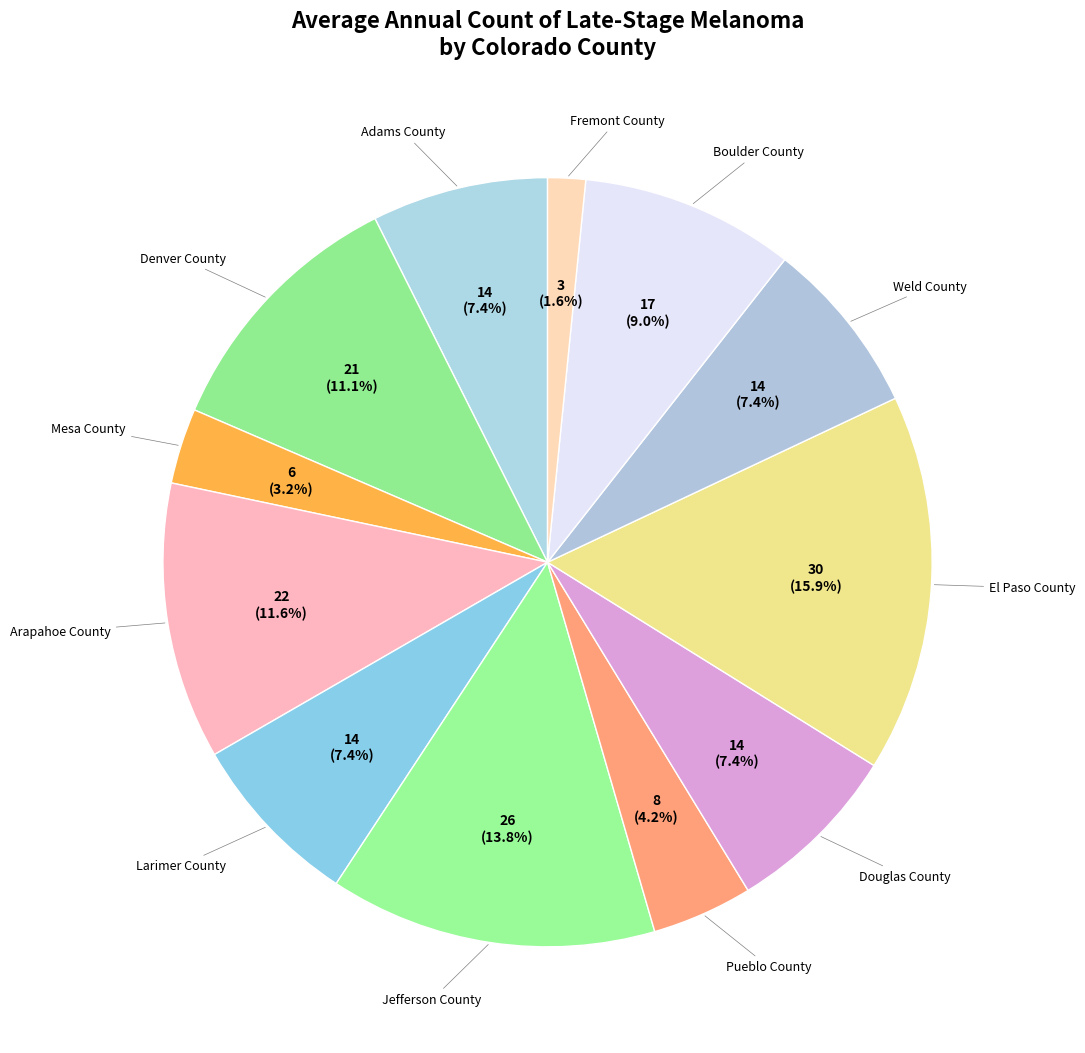

Count the number of slices in the pie.

12